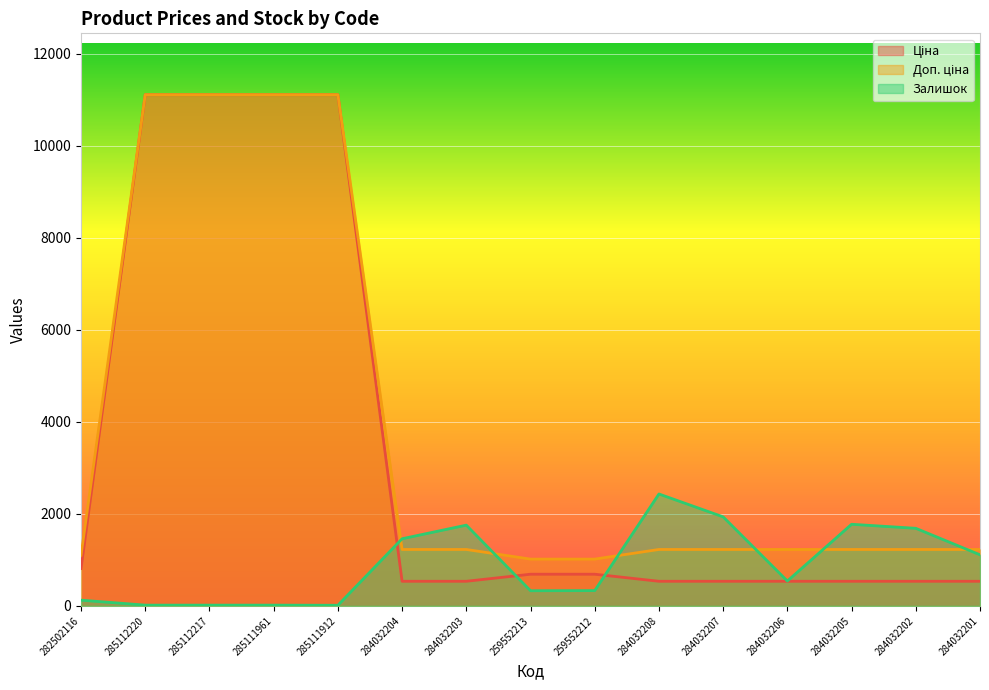

Which series has the widest spread of values?

Ціна